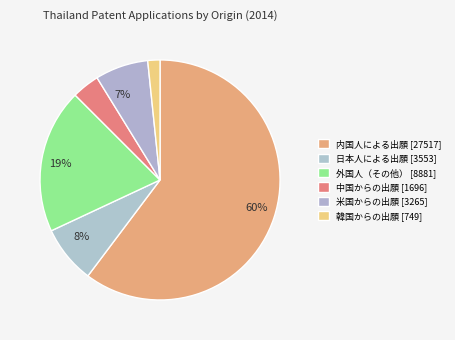

How many slices are in this pie chart?

6